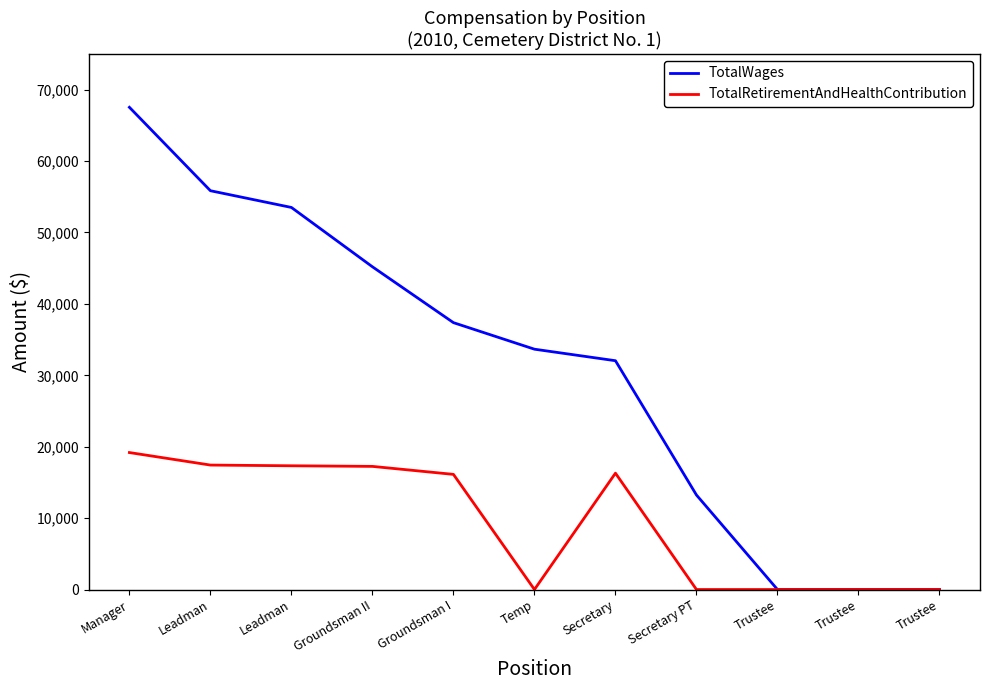

Reading left to right, list all the values displayed in this chart.

TotalWages: Manager=67530	Leadman=55848	Leadman=53504	Groundsman II=45195	Groundsman I=37373	Temp=33656	Secretary=32042	Secretary PT=13234	Trustee=0	Trustee=0	Trustee=0
TotalRetirementAndHealthContribution: Manager=19182	Leadman=17429	Leadman=17329	Groundsman II=17244	Groundsman I=16125	Temp=0	Secretary=16295	Secretary PT=0	Trustee=0	Trustee=0	Trustee=0